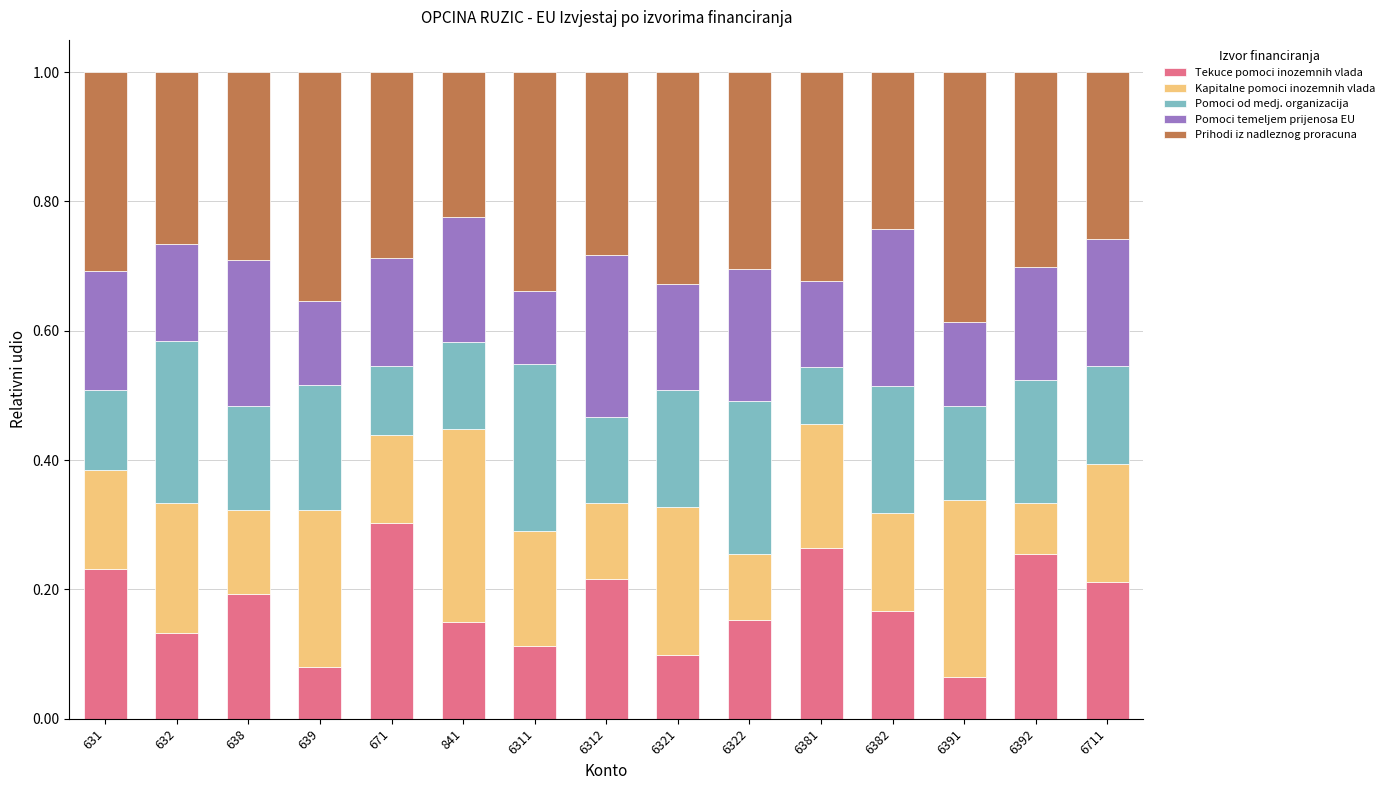

The value of Tekuce pomoci inozemnih vlada at 6321 is 0.1. True or false?

True